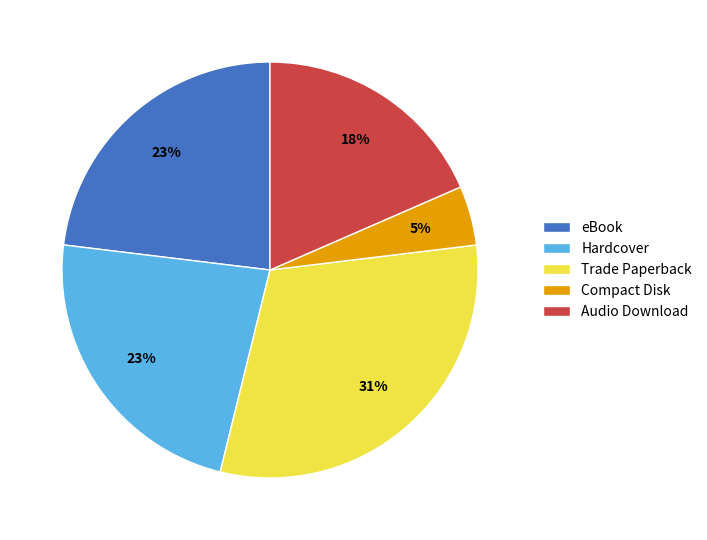

Do Audio Download and eBook together represent more than half of the pie?

No